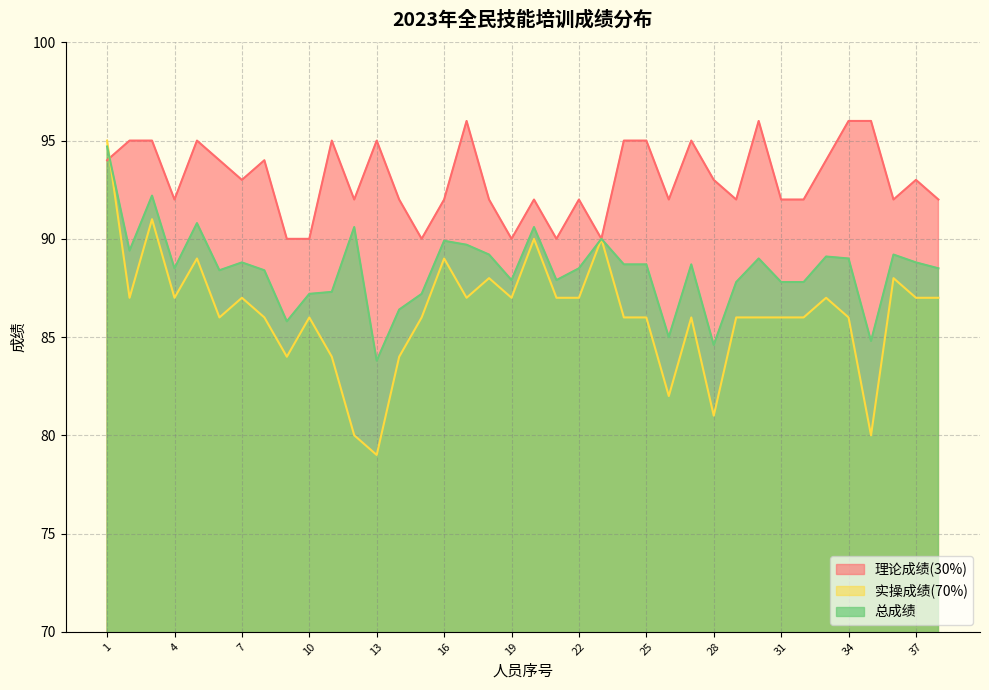

Which series has the largest total across all categories?

理论成绩(30%)